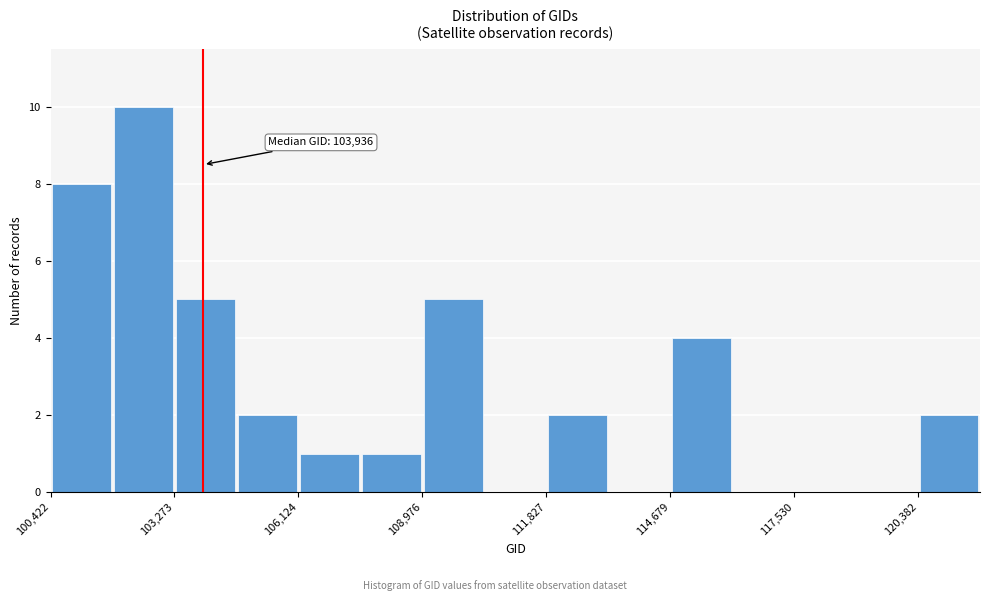

Read against the x-axis, roughly where is the centre of the tallest bar?

102500